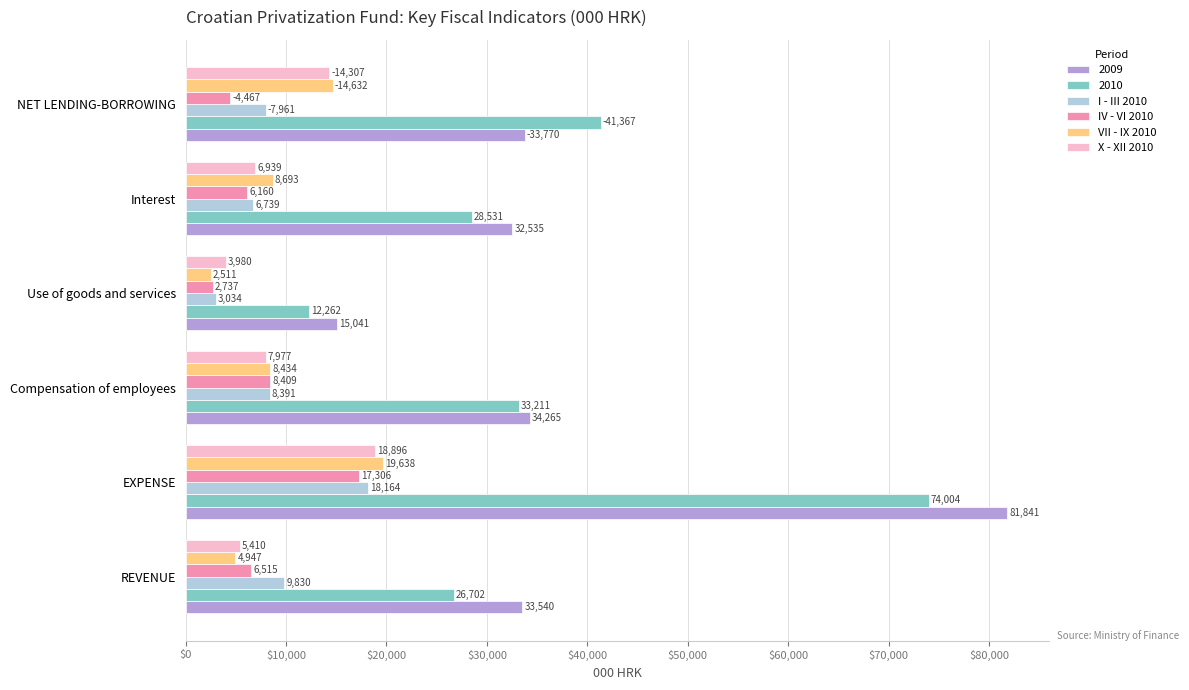

Is the value of VII - IX 2010 at Interest greater than the value of 2010 at NET LENDING-BORROWING?

No